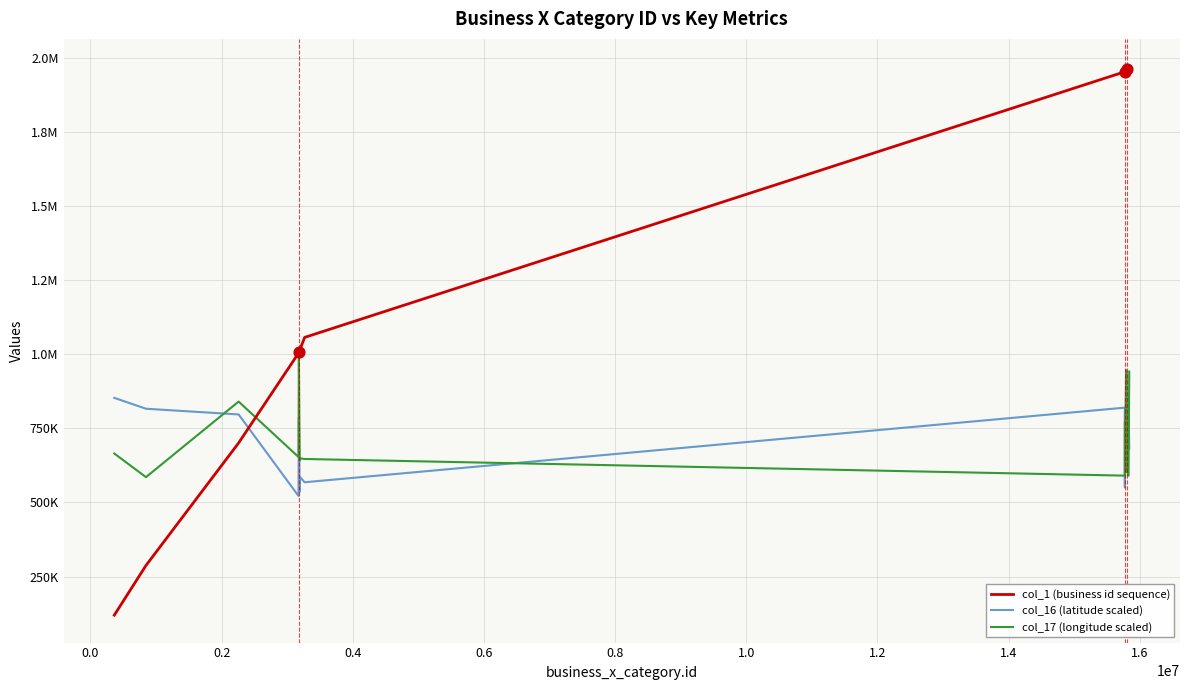

What are all the series names shown in the legend?

col_1 (business id sequence), col_16 (latitude scaled), col_17 (longitude scaled)